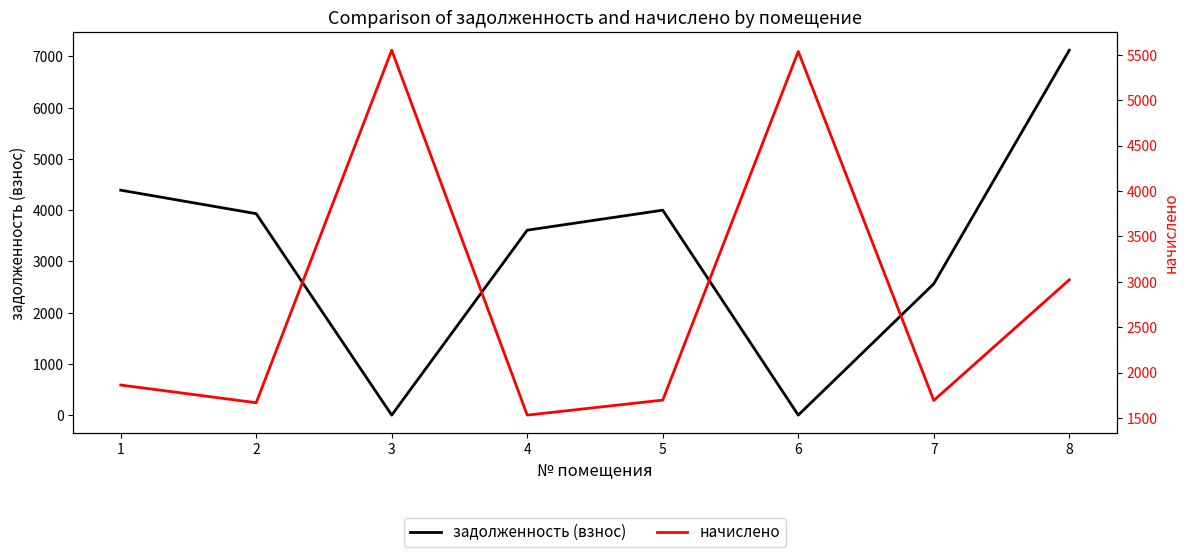

List the labels in order of начислено value, largest first.

3, 6, 8, 1, 5, 7, 2, 4